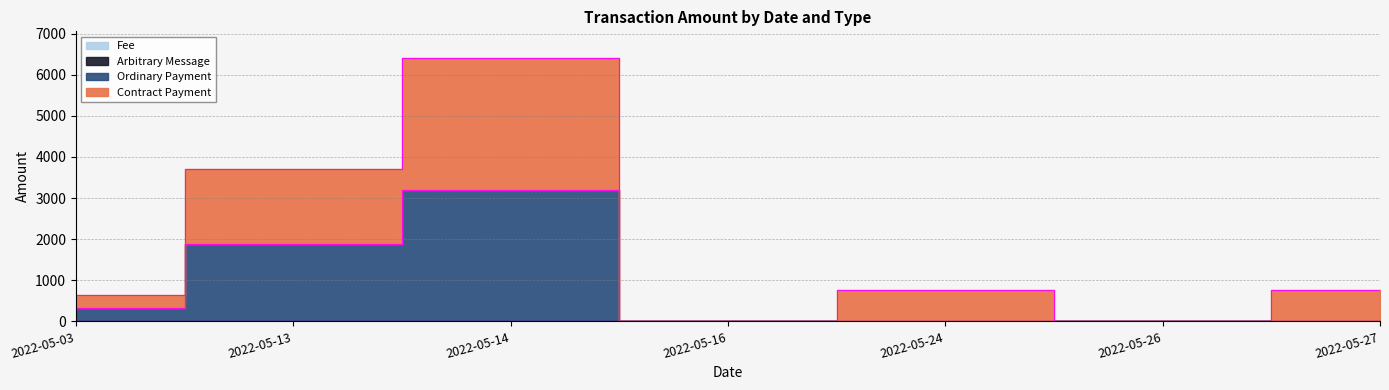

At which category is the sum across all series the highest?

2022-05-14